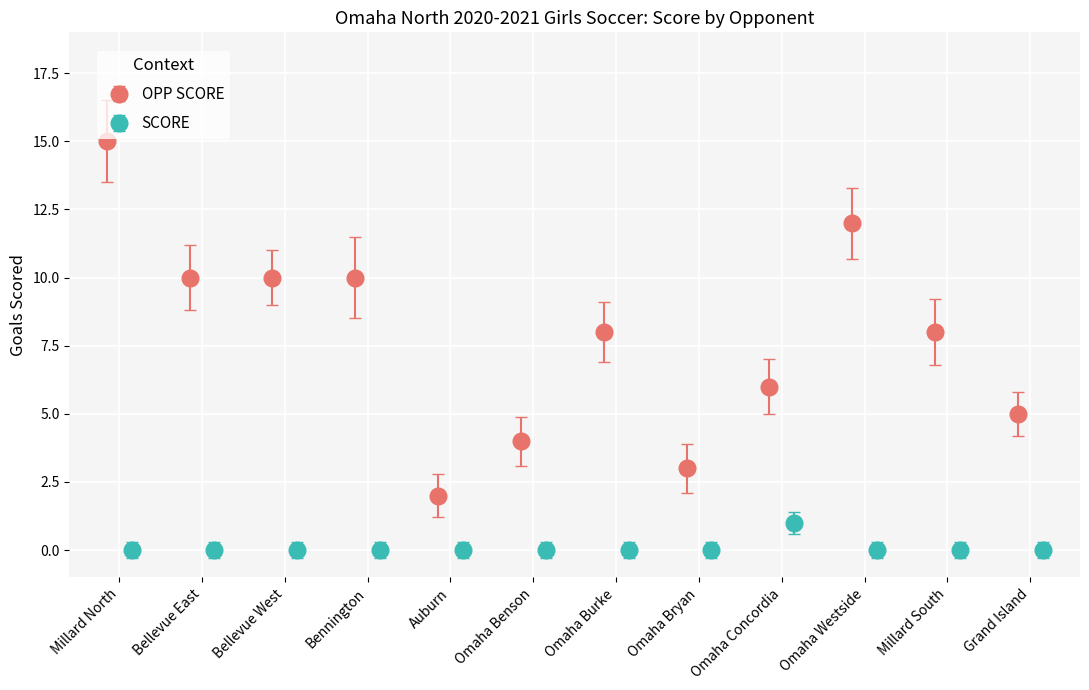

What is the average value of the OPP SCORE series?

7.8